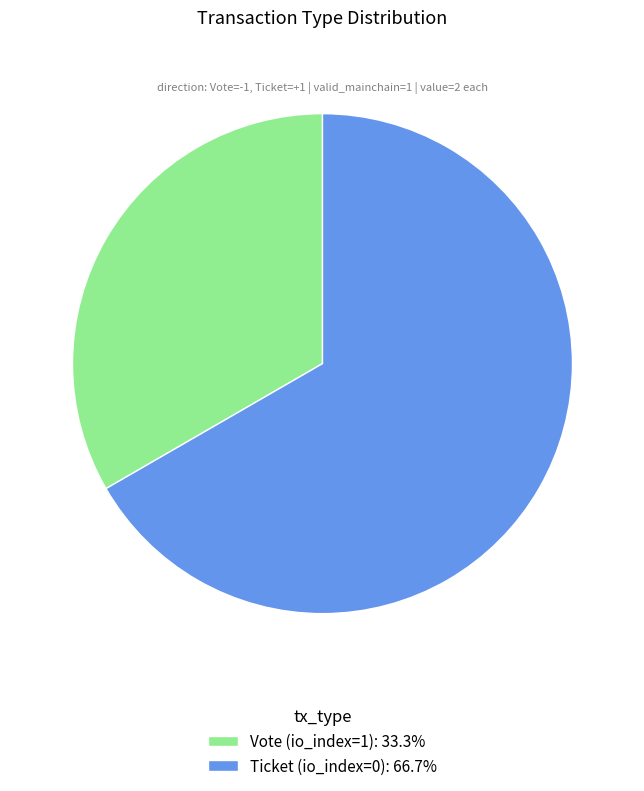

Does Ticket (io_index=0) account for over 50% of the chart?

Yes